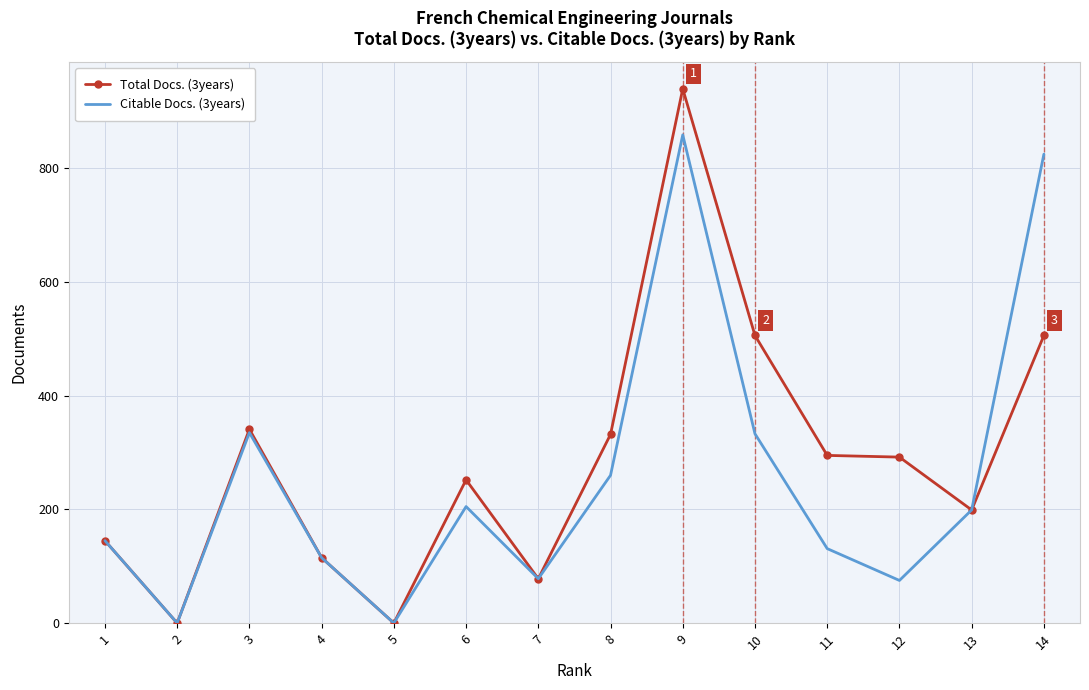

What is the difference between the highest and lowest values at 10?

173